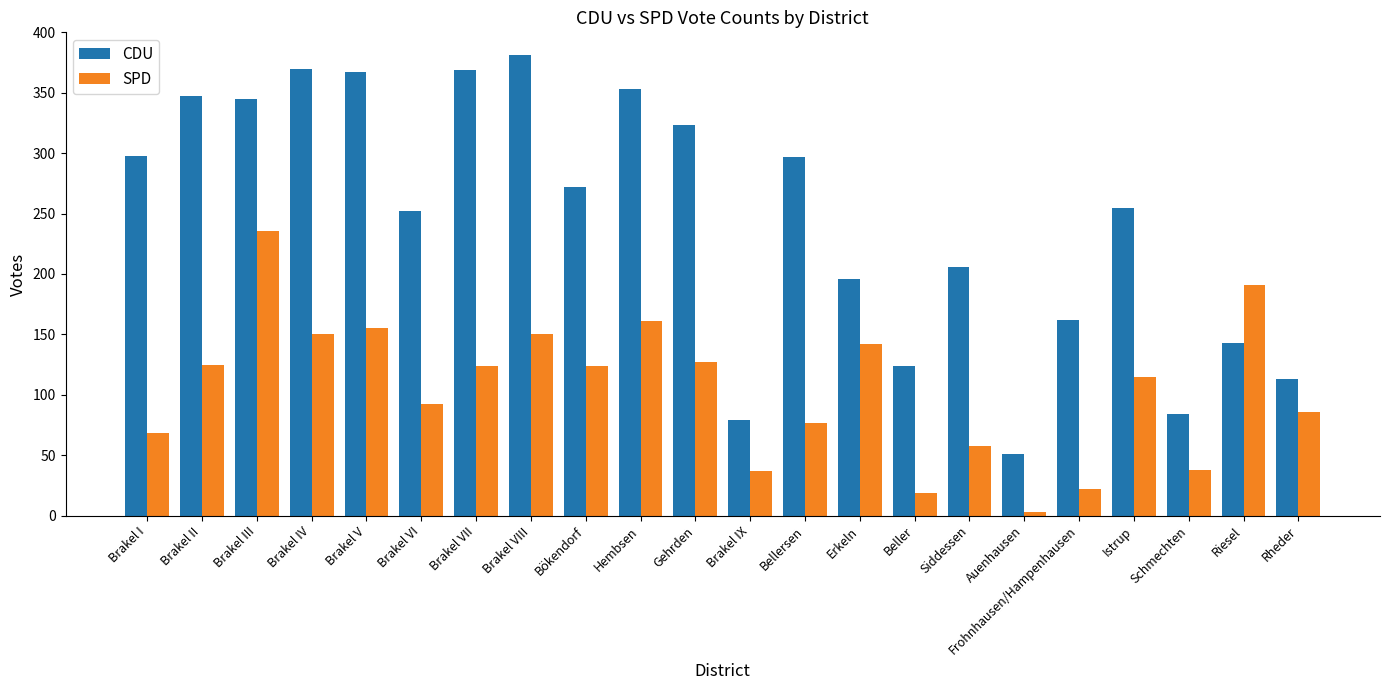

What is the total value across all series at Bökendorf?

396